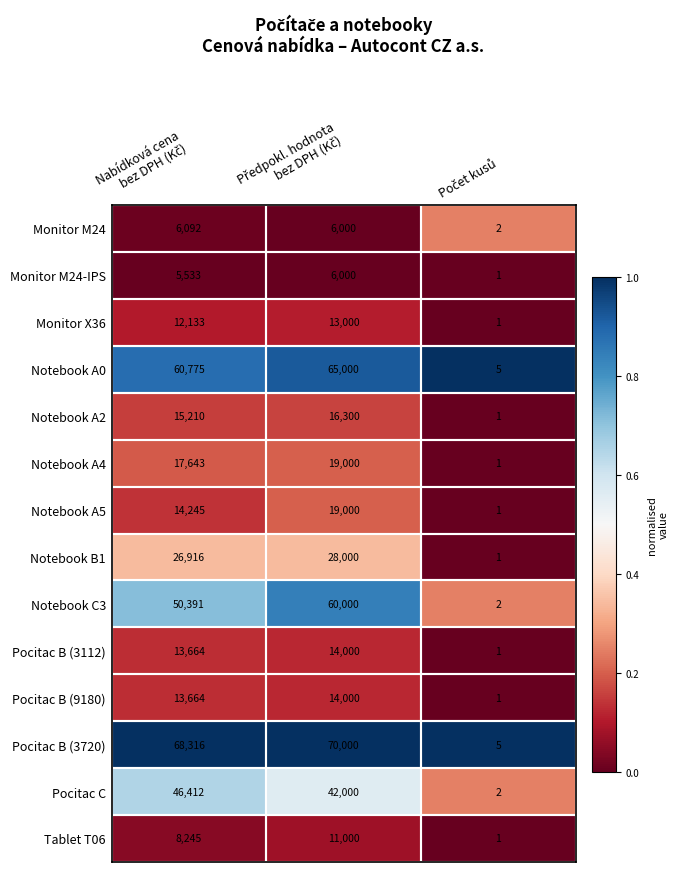

Which series has the largest range (max minus min)?

Pocitac B (3720)